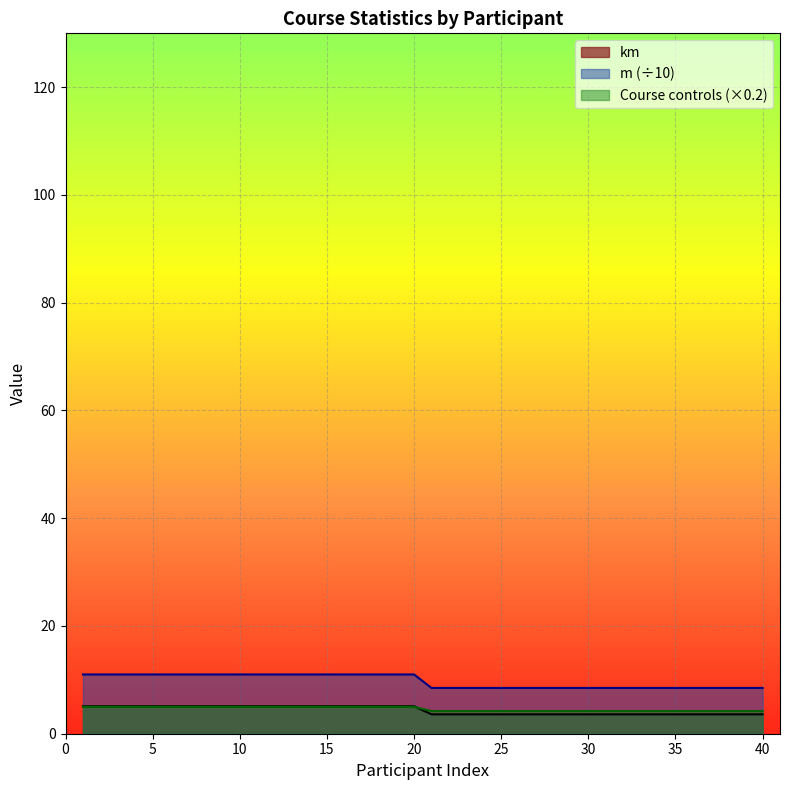

True or false: m and km cross at least once.

False